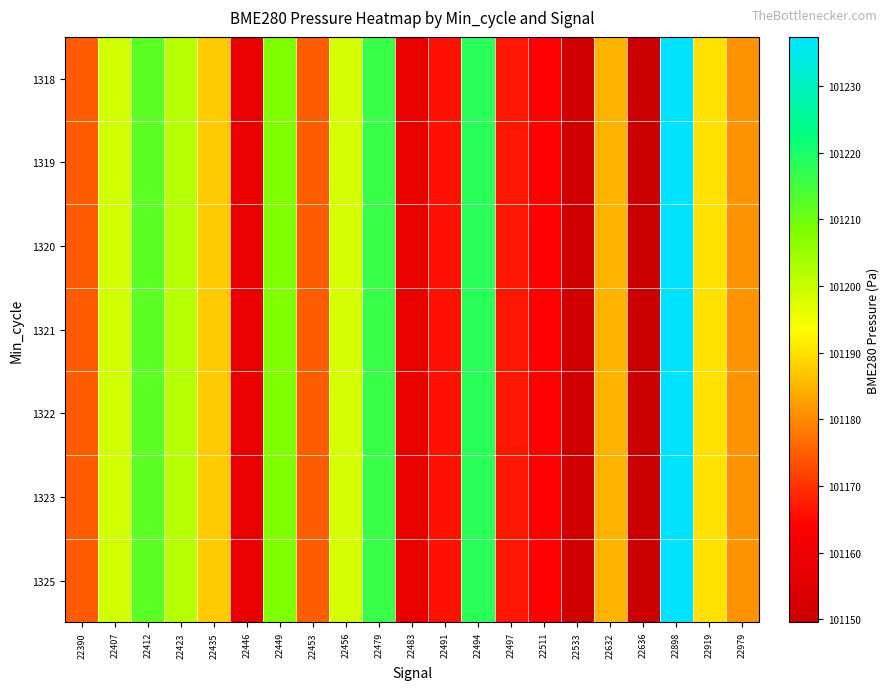

Between 22435 and 22636, which series saw the biggest shift?

1318